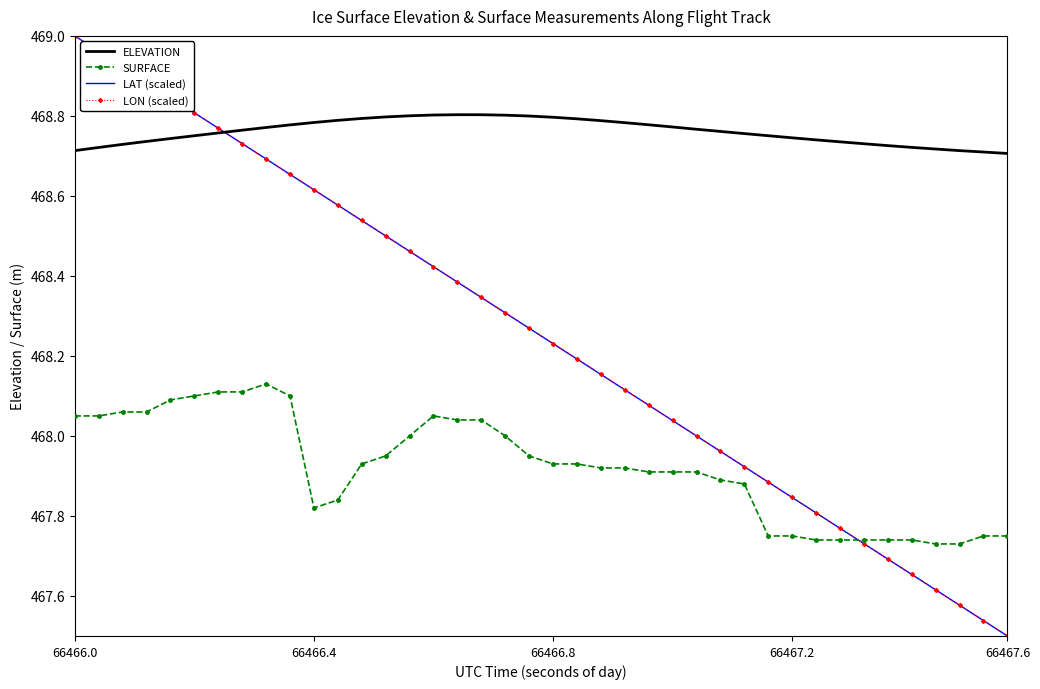

Reading left to right, what are all the values shown in this chart?

ELEVATION: 468.7	468.7	468.7	468.7	468.7	468.8	468.8	468.8	468.8	468.8	468.8	468.8	468.8	468.8	468.8	468.8	468.8	468.8	468.8	468.8	468.8	468.8	468.8	468.8	468.8	468.8	468.8	468.8	468.8	468.8	468.7	468.7	468.7	468.7	468.7	468.7	468.7	468.7	468.7	468.7
SURFACE: 468.1	468.1	468.1	468.1	468.1	468.1	468.1	468.1	468.1	468.1	467.8	467.8	467.9	467.9	468.0	468.1	468.0	468.0	468.0	467.9	467.9	467.9	467.9	467.9	467.9	467.9	467.9	467.9	467.9	467.8	467.8	467.7	467.7	467.7	467.7	467.7	467.7	467.7	467.8	467.8
LAT (scaled): 469.0	469.0	468.9	468.9	468.8	468.8	468.8	468.7	468.7	468.7	468.6	468.6	468.5	468.5	468.5	468.4	468.4	468.3	468.3	468.3	468.2	468.2	468.2	468.1	468.1	468.0	468.0	468.0	467.9	467.9	467.8	467.8	467.8	467.7	467.7	467.7	467.6	467.6	467.5	467.5
LON (scaled): 469.0	469.0	468.9	468.9	468.8	468.8	468.8	468.7	468.7	468.7	468.6	468.6	468.5	468.5	468.5	468.4	468.4	468.3	468.3	468.3	468.2	468.2	468.2	468.1	468.1	468.0	468.0	468.0	467.9	467.9	467.8	467.8	467.8	467.7	467.7	467.7	467.6	467.6	467.5	467.5